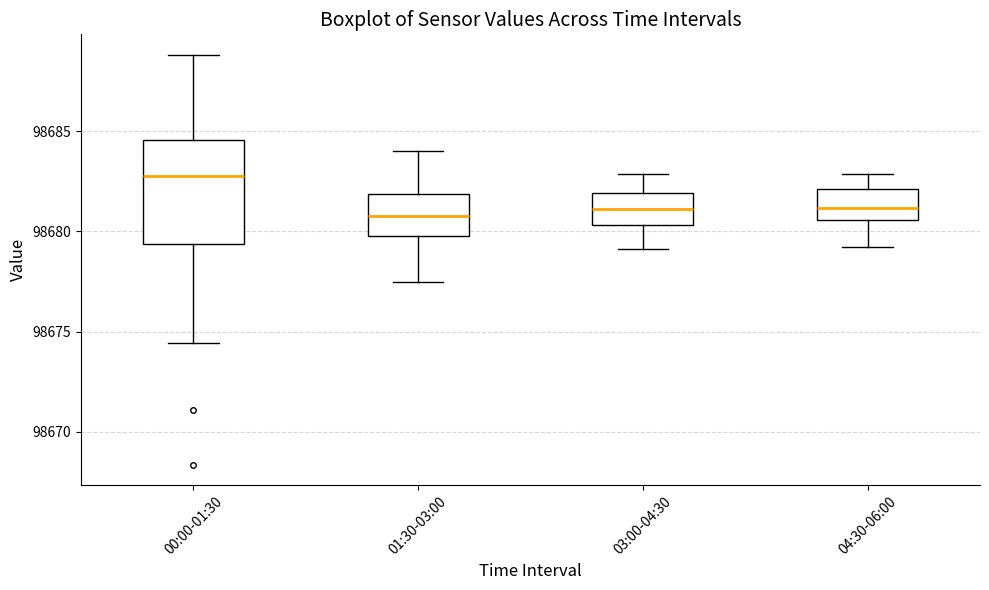

Reading left to right, read every box against the y-axis: the position of its median line, the range the box covers, and the ends of its whiskers. The values are not printed on the chart, so give them approximately, as read against the axis.

00:00-01:30: median 98683.0, box 98679.5 to 98684.5, whiskers 98674.5 to 98689.0
01:30-03:00: median 98681.0, box 98680.0 to 98682.0, whiskers 98677.5 to 98684.0
03:00-04:30: median 98681.0, box 98680.5 to 98682.0, whiskers 98679.0 to 98683.0
04:30-06:00: median 98681.0, box 98680.5 to 98682.0, whiskers 98679.0 to 98683.0